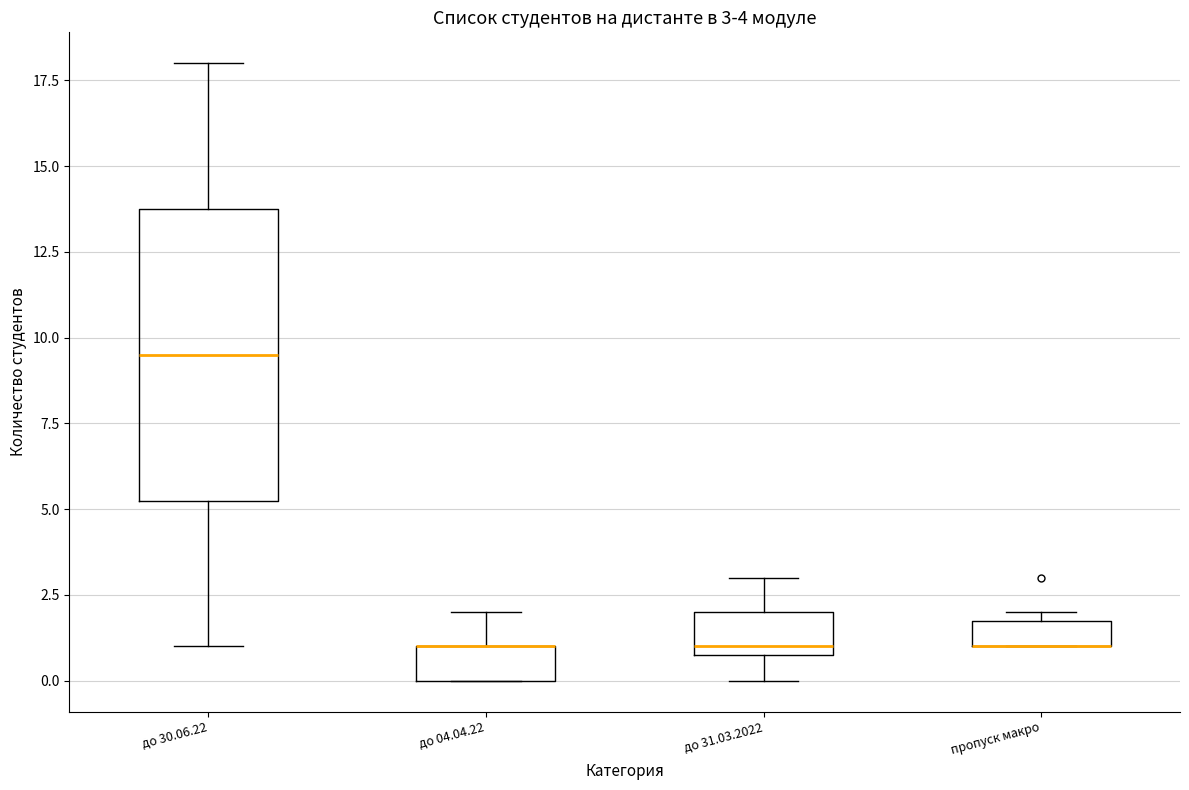

Which box is the tallest, from its lower edge to its upper edge?

до 30.06.22